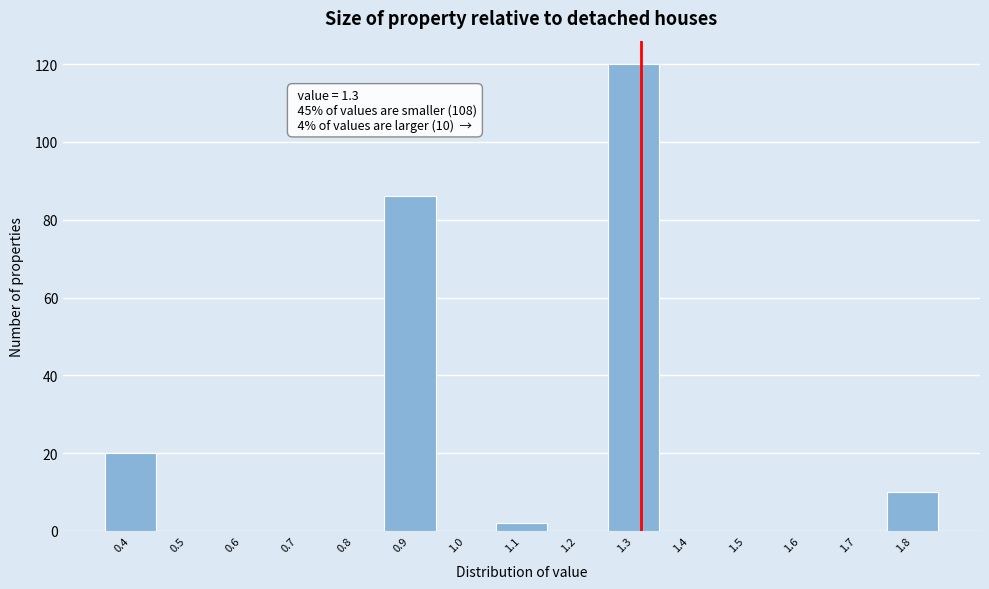

Reading left to right, extract all data points from this chart.

0.4=20	0.5=0	0.6=0	0.7=0	0.8=0	0.9=86	1.0=0	1.1=2	1.2=0	1.3=120	1.4=0	1.5=0	1.6=0	1.7=0	1.8=10